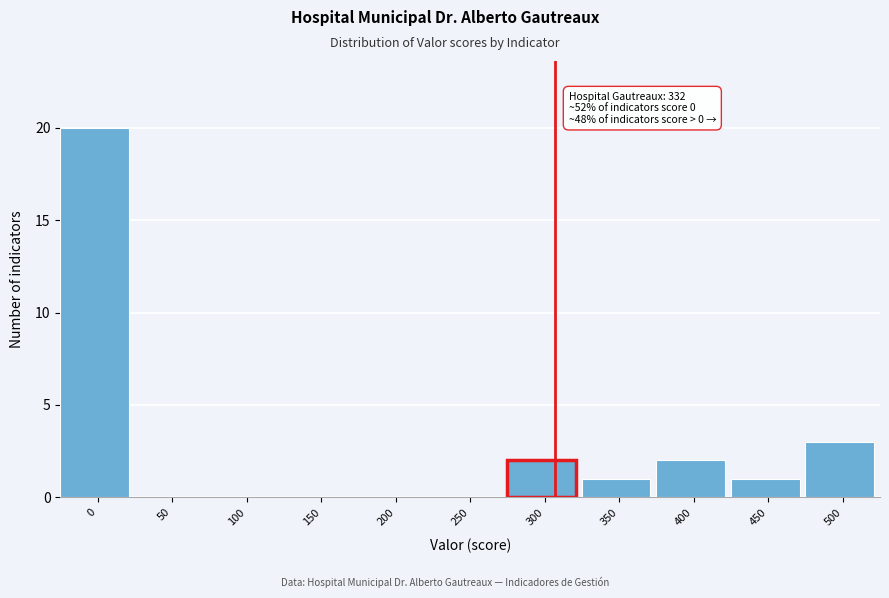

Reading right to left, transcribe all the data shown in this chart.

500=3	450=1	400=2	350=1	300=2	250=0	200=0	150=0	100=0	50=0	0=20